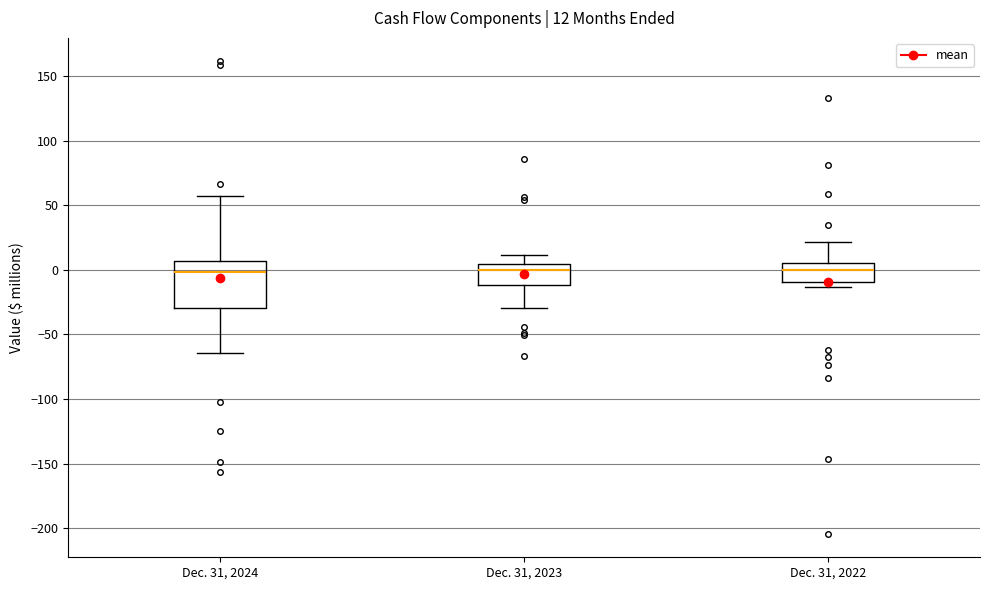

Which box is the tallest, from its lower edge to its upper edge?

Dec. 31, 2024